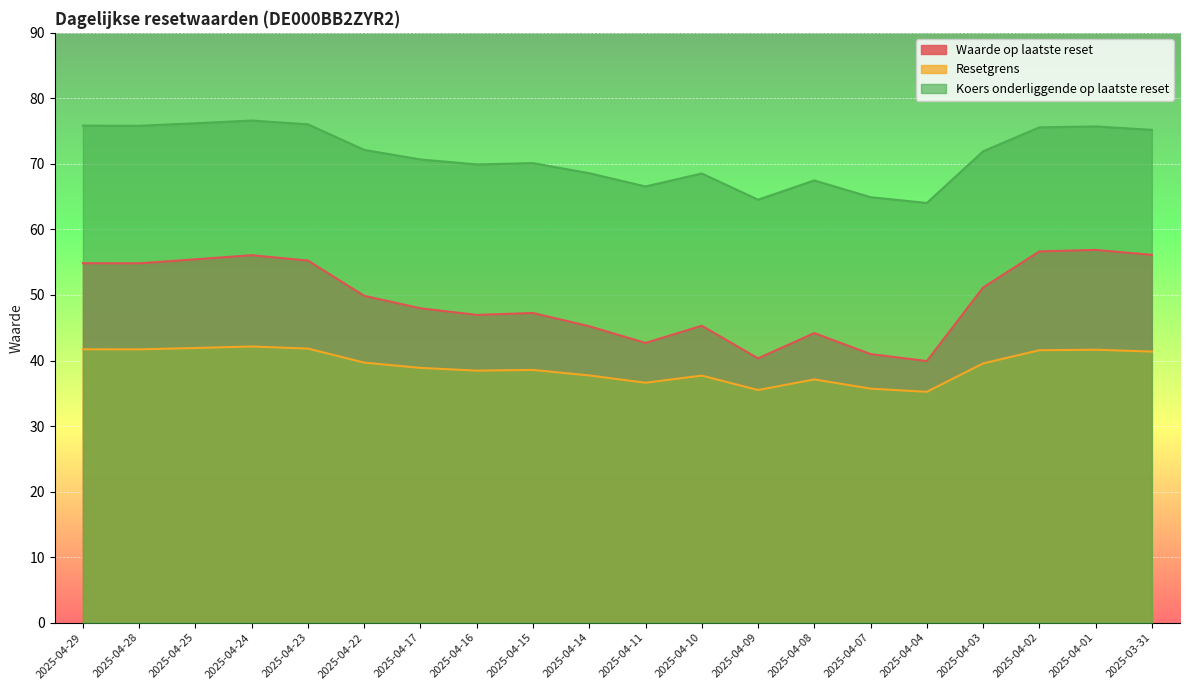

Which label corresponds to the smallest value in the chart?

2025-04-04